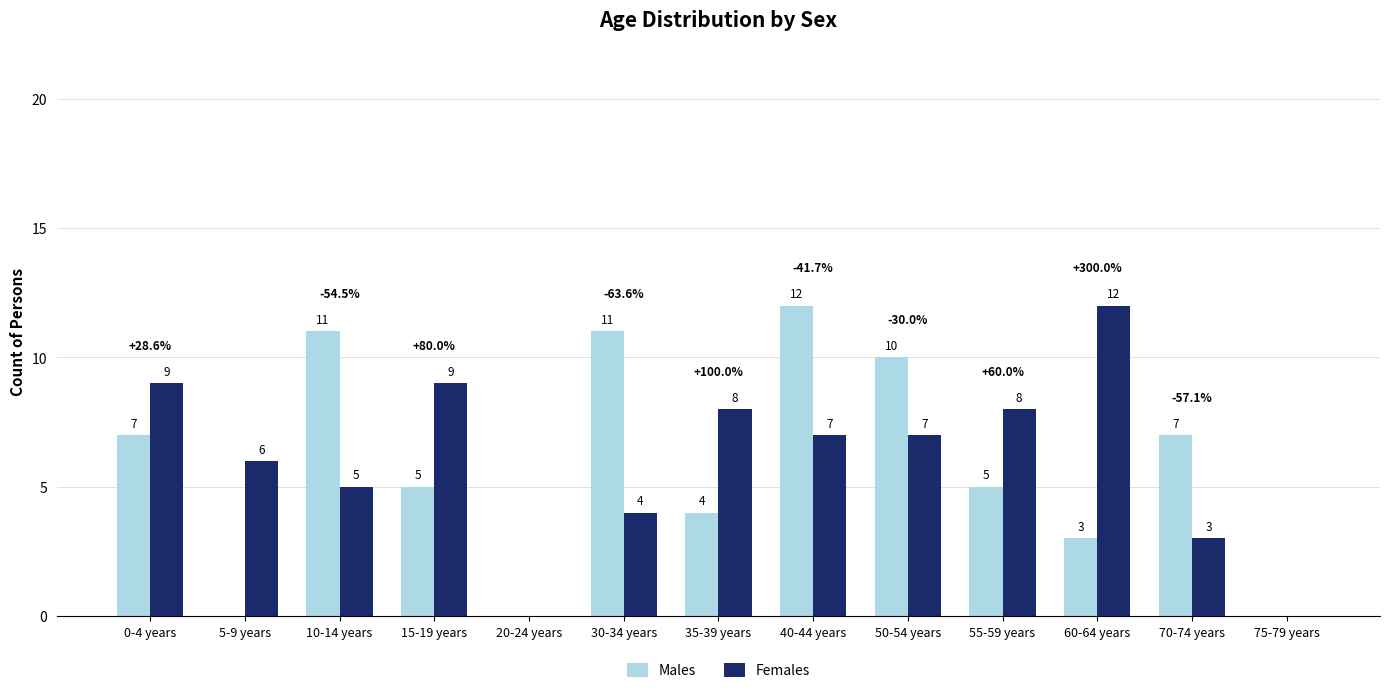

Reading right to left, what are all the values shown in this chart?

Males: 75-79 years=0	70-74 years=7	60-64 years=3	55-59 years=5	50-54 years=10	40-44 years=12	35-39 years=4	30-34 years=11	20-24 years=0	15-19 years=5	10-14 years=11	5-9 years=0	0-4 years=7
Females: 75-79 years=0	70-74 years=3	60-64 years=12	55-59 years=8	50-54 years=7	40-44 years=7	35-39 years=8	30-34 years=4	20-24 years=0	15-19 years=9	10-14 years=5	5-9 years=6	0-4 years=9